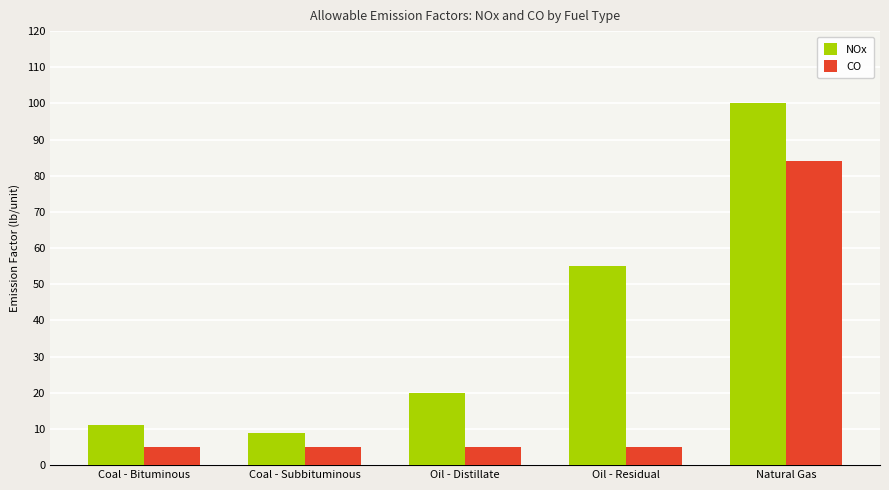

What is the difference between the highest and lowest values at Coal - Bituminous?

6.0